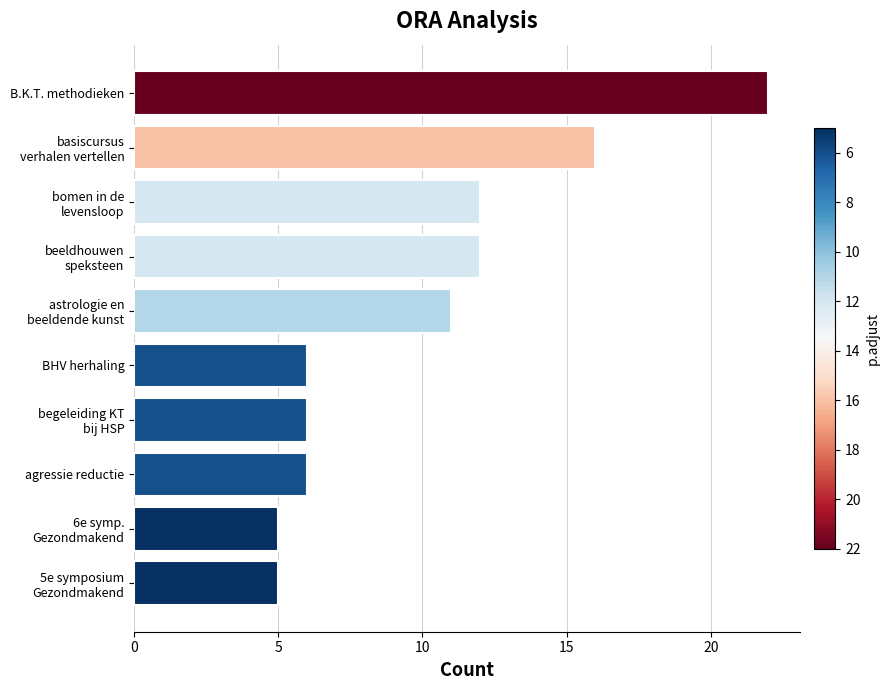

True or false: the data shows 10 at B.K.T. methodieken.

False